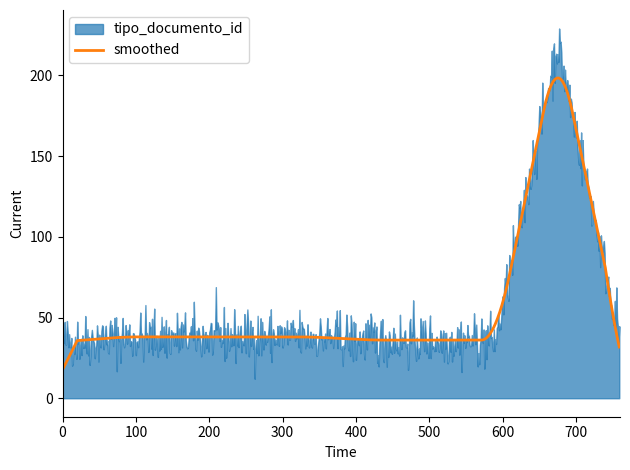

What is the highest value of the smoothed series?

198.4